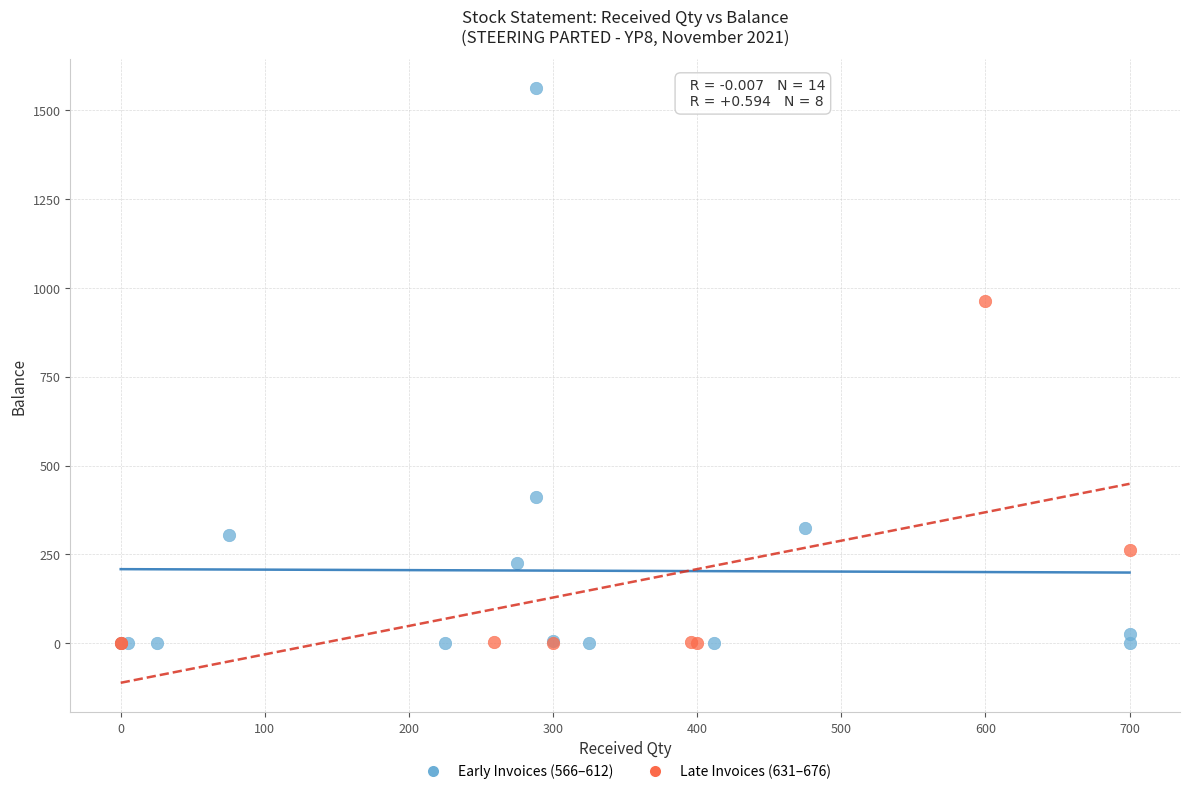

Which series has the widest spread of Y values?

Early Invoices (566–612)